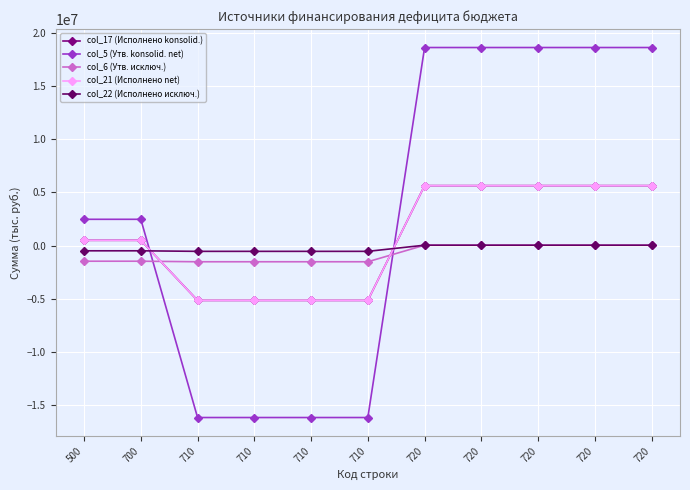

What is the difference between the maximum and second lowest values in the col_5 (Утв. konsolid. net) series?

34744229.0